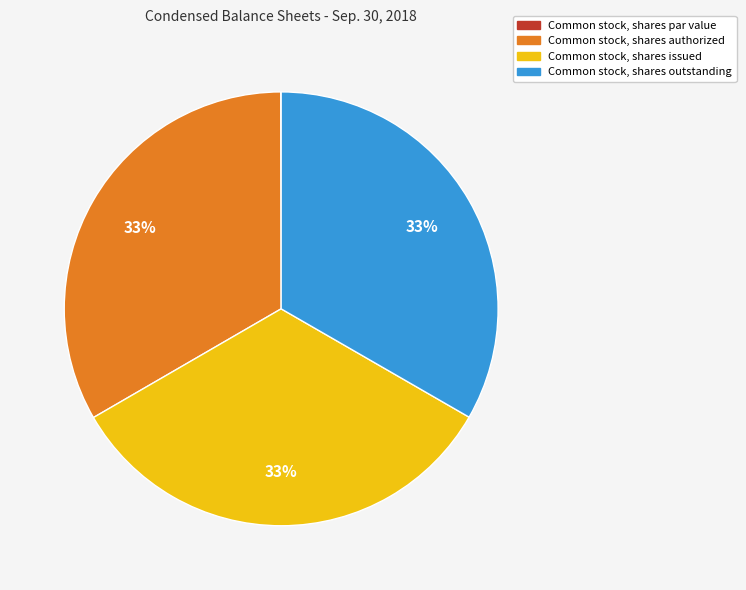

Is the sum of Common stock, shares outstanding and Common stock, shares issued greater than half?

Yes